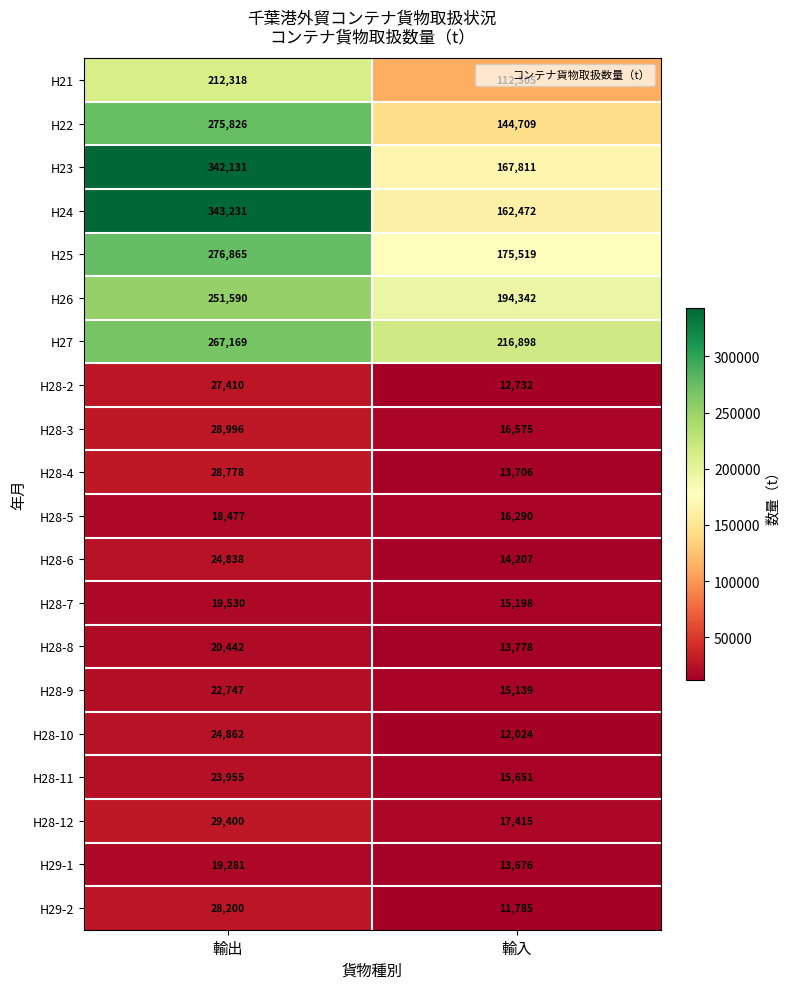

Which category has the highest value in the H28-11 series?

輸出